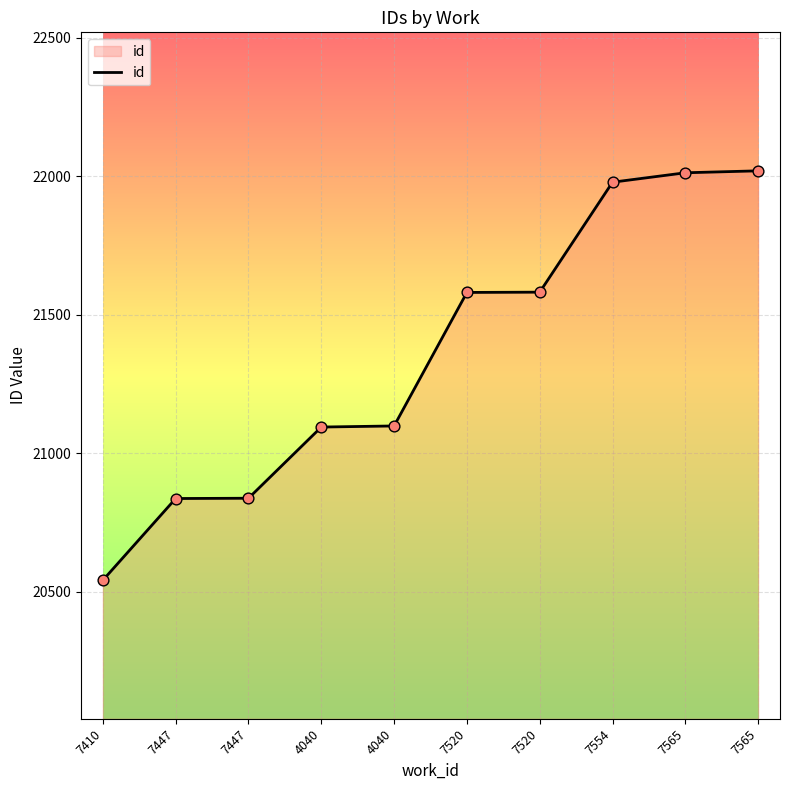

Approximately how many times larger is the value at 7565 compared to 7410?

1.1